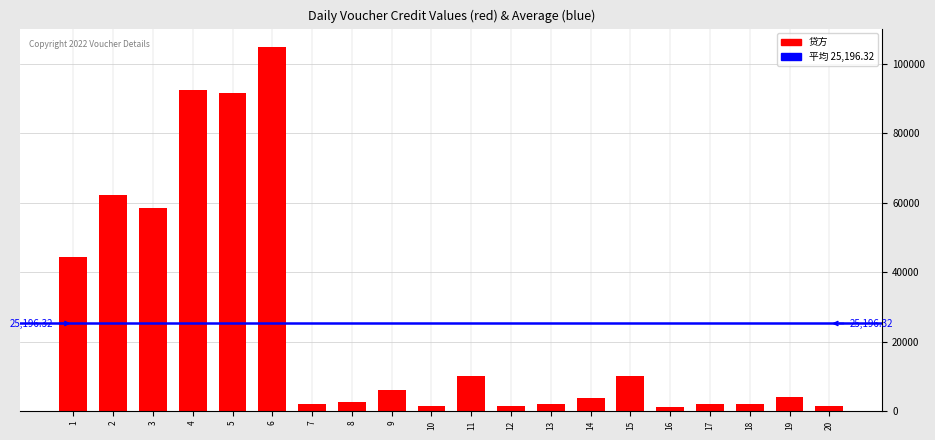

How many data points are less than 4000?

10